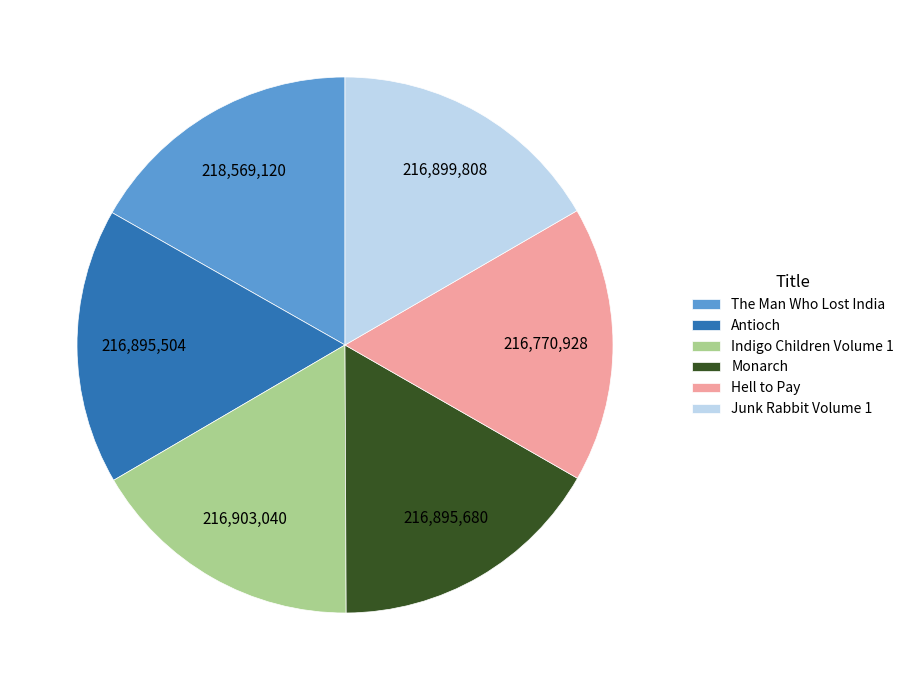

How many slices are in this pie chart?

6